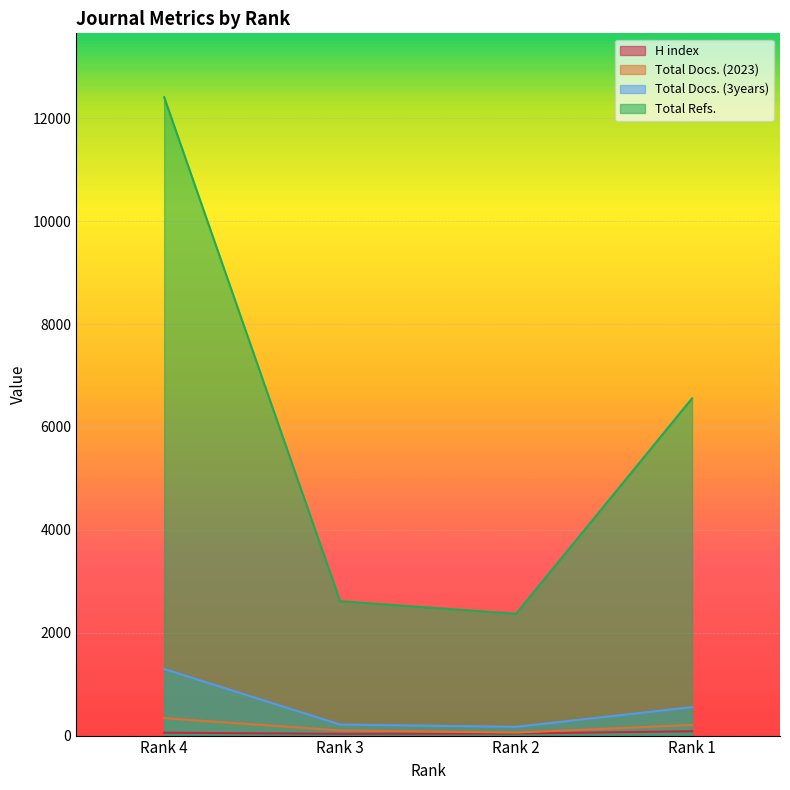

True or false: Total Docs. (2023) and Total Refs. intersect in this chart.

False